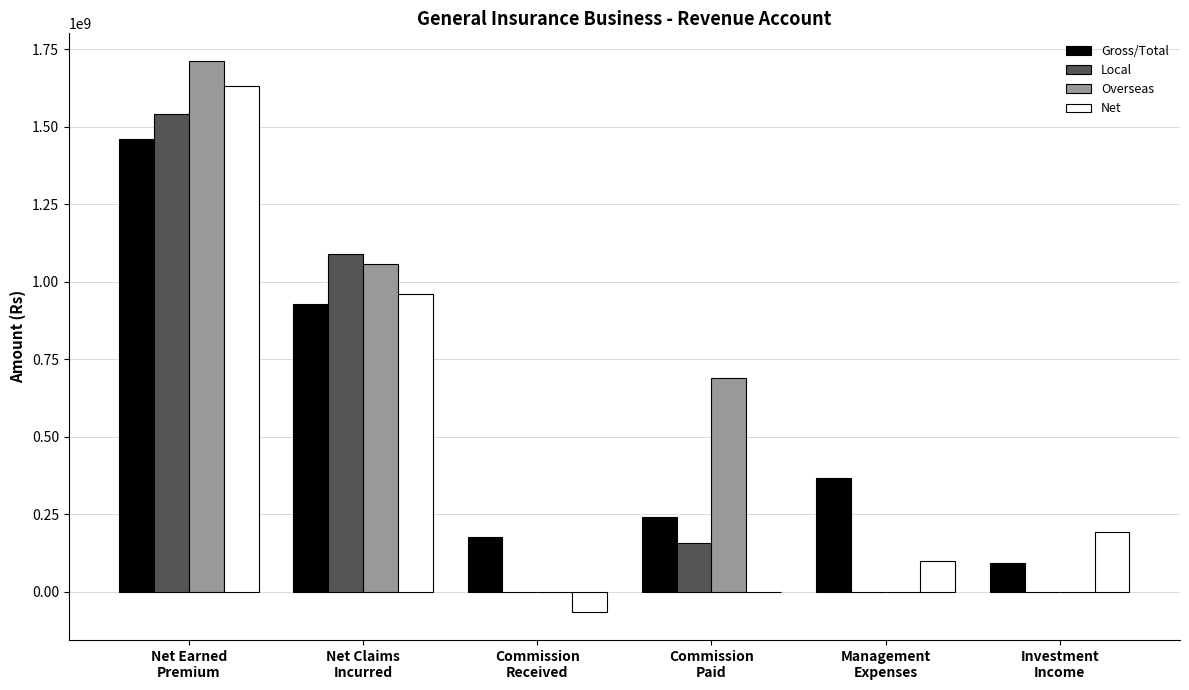

Are the bars grouped side by side (vs. stacked)?

Yes